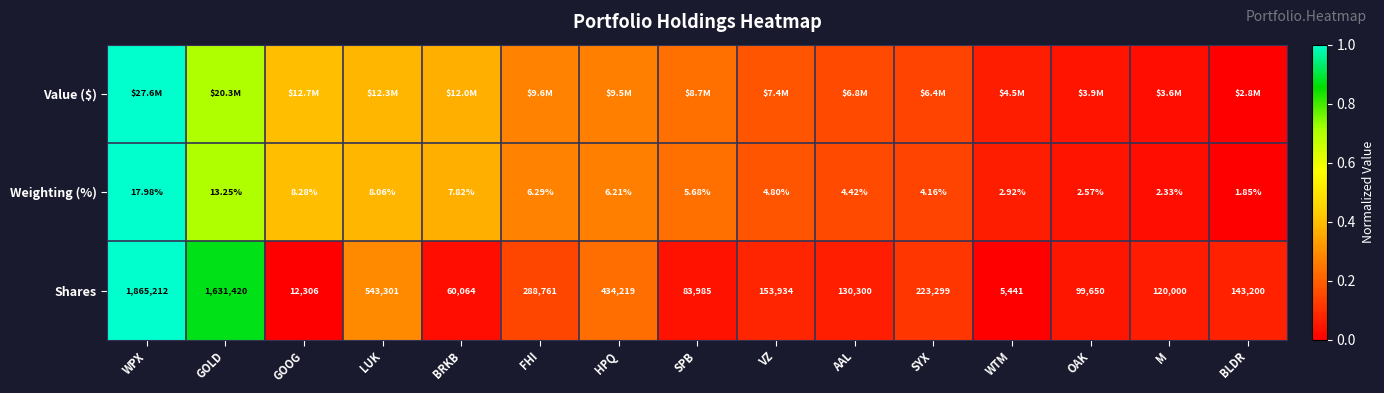

At how many categories does at least one series exceed 0?

15